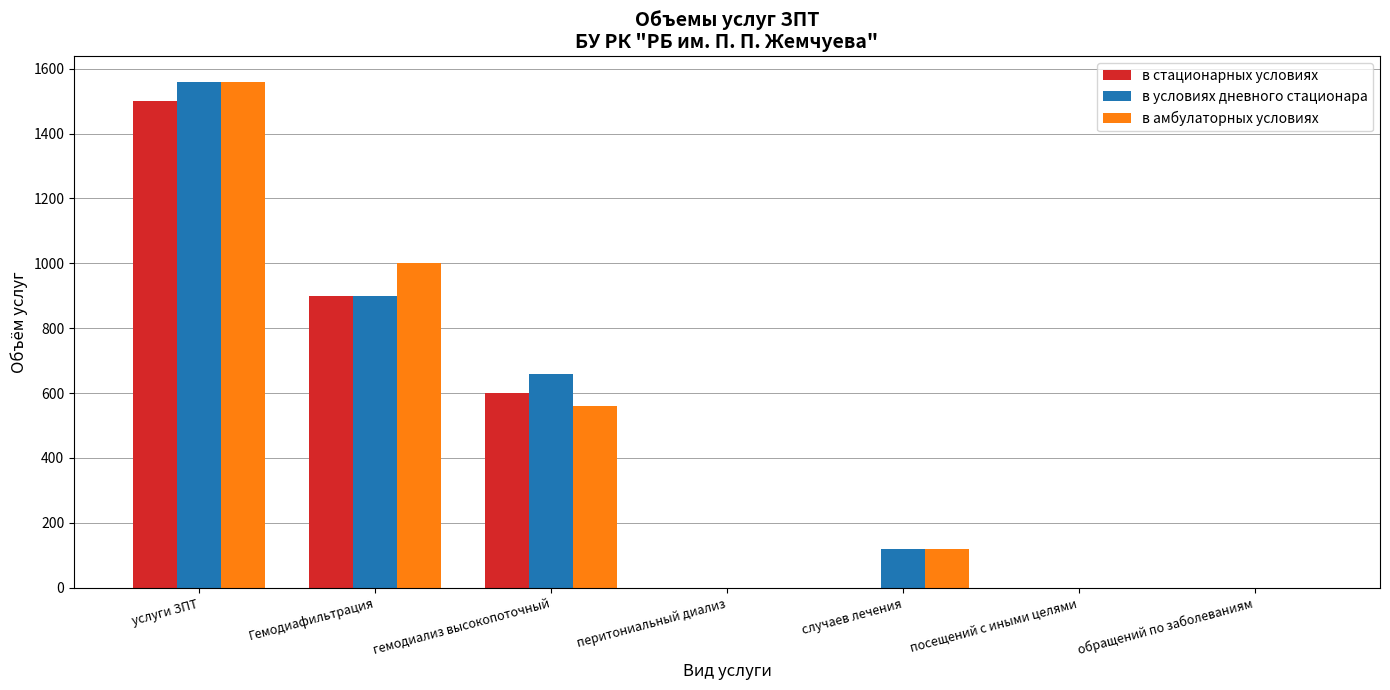

How many data points in в стационарных условиях are above 0?

3